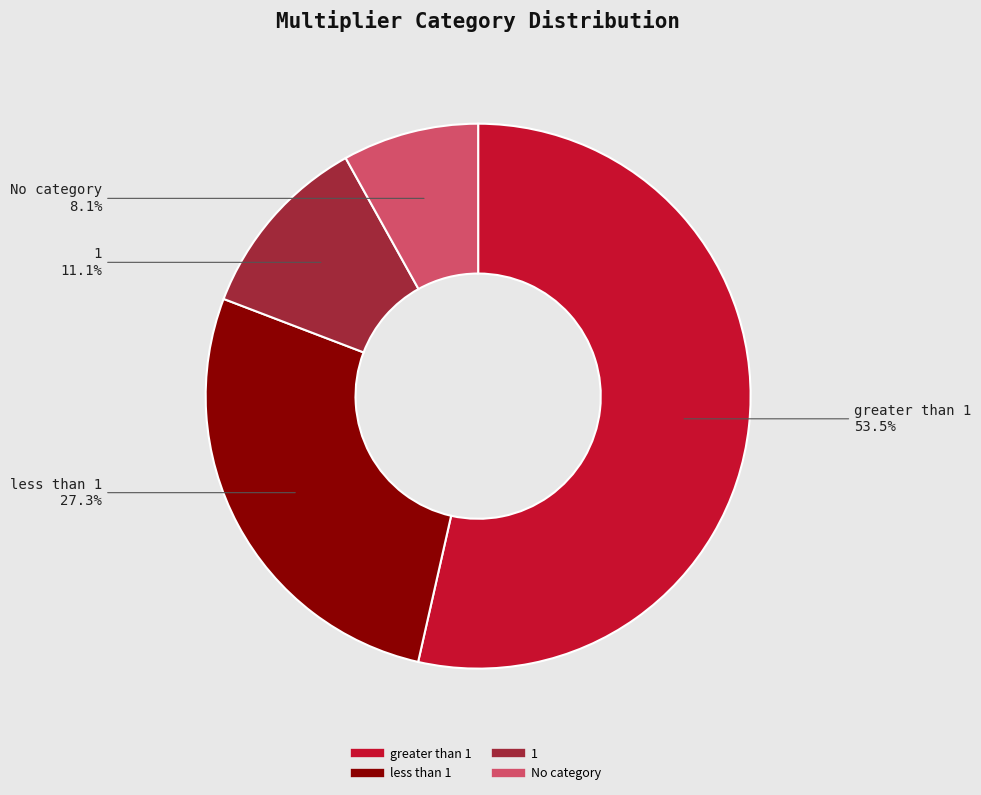

Is there a majority slice in this chart?

Yes